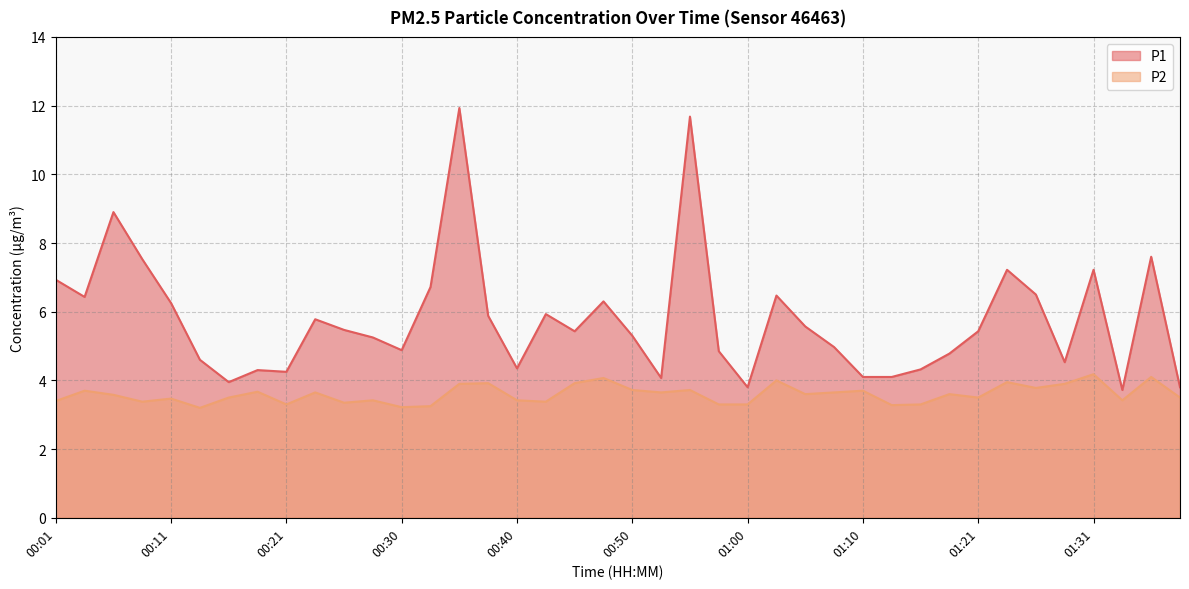

Which label corresponds to the smallest value in the chart?

00:13